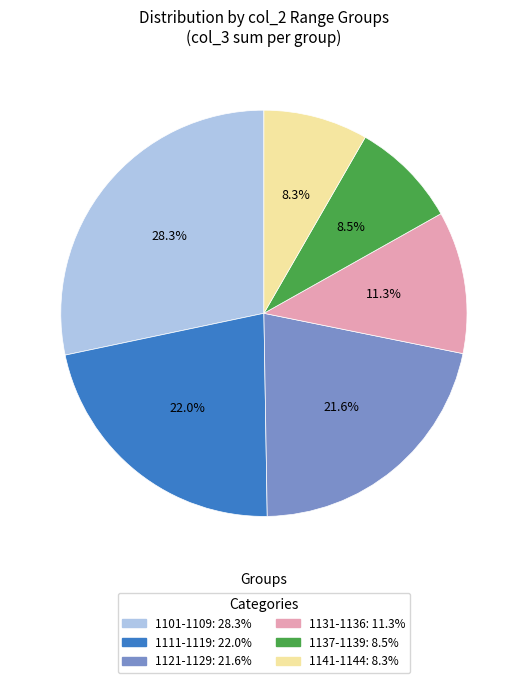

Is there a majority slice in this chart?

No